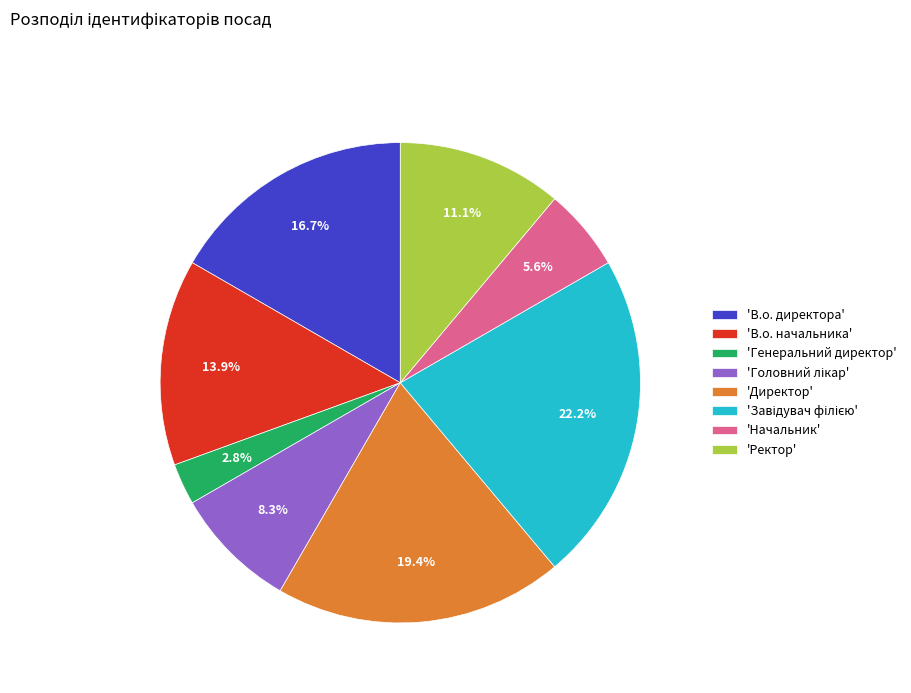

What is the smallest slice in the pie chart?

'Генеральний директор'